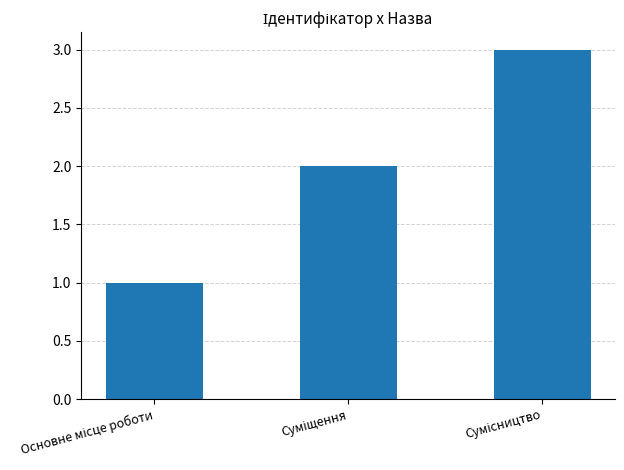

What is the maximum value shown in the chart?

3